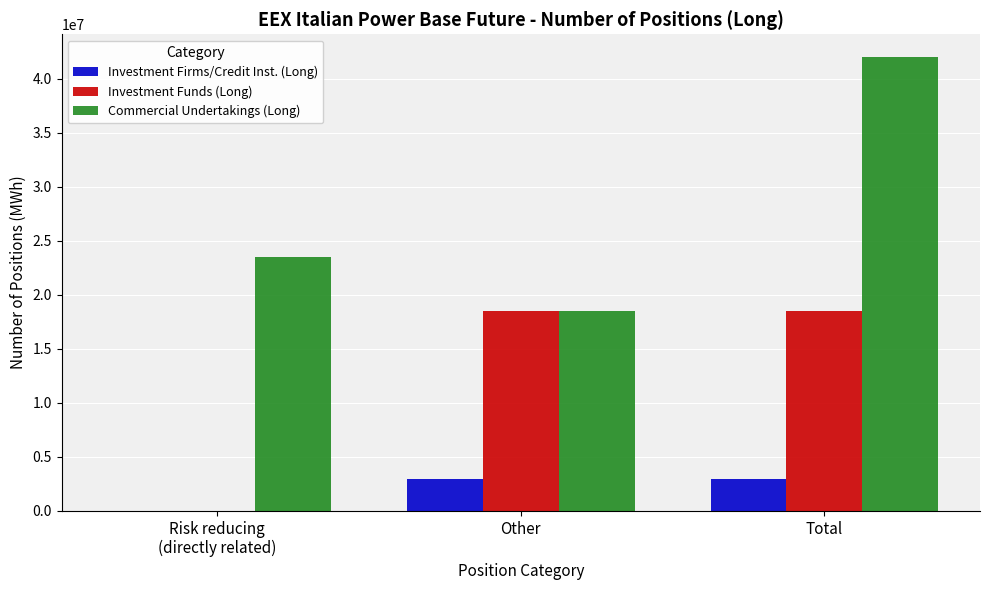

Count the number of categories in the chart.

3